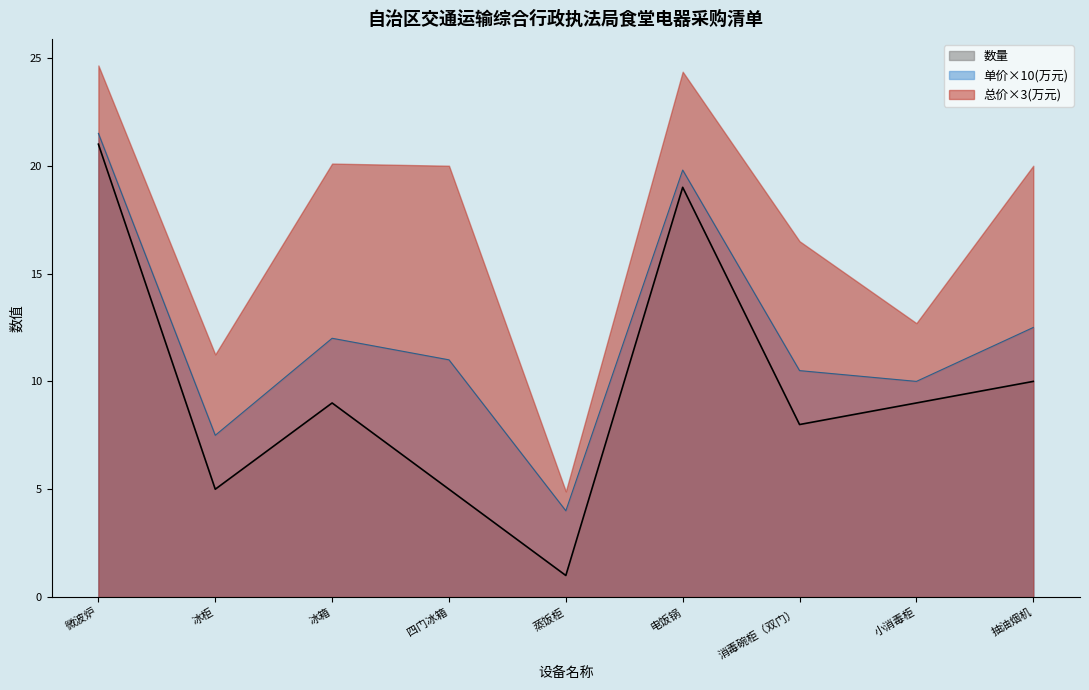

Which series has the widest spread of values?

数量